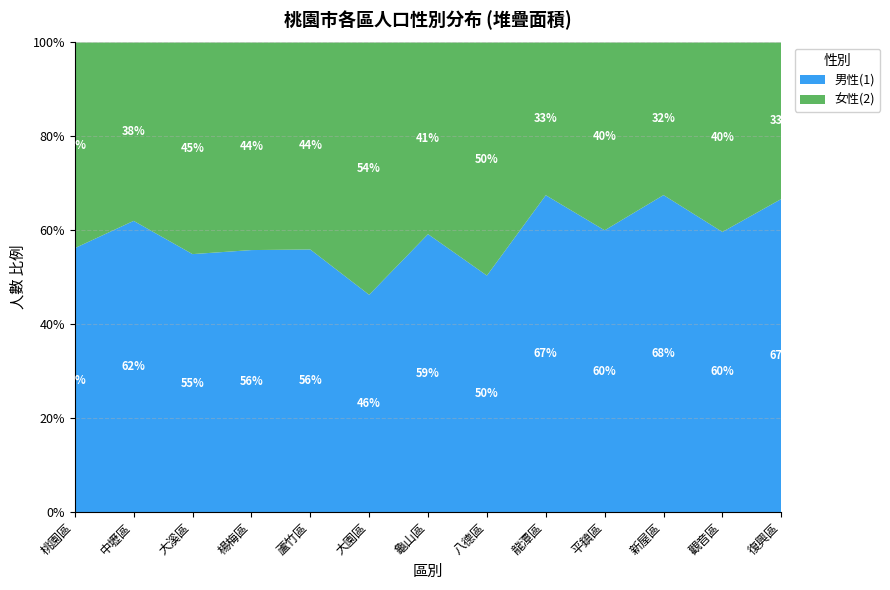

Reading left to right, transcribe all the data shown in this chart.

男性(1): 桃園區=127	中壢區=142	大溪區=39	楊梅區=53	蘆竹區=52	大園區=31	龜山區=58	八德區=70	龍潭區=56	平鎮區=72	新屋區=27	觀音區=34	復興區=8
女性(2): 桃園區=99	中壢區=87	大溪區=32	楊梅區=42	蘆竹區=41	大園區=36	龜山區=40	八德區=69	龍潭區=27	平鎮區=48	新屋區=13	觀音區=23	復興區=4